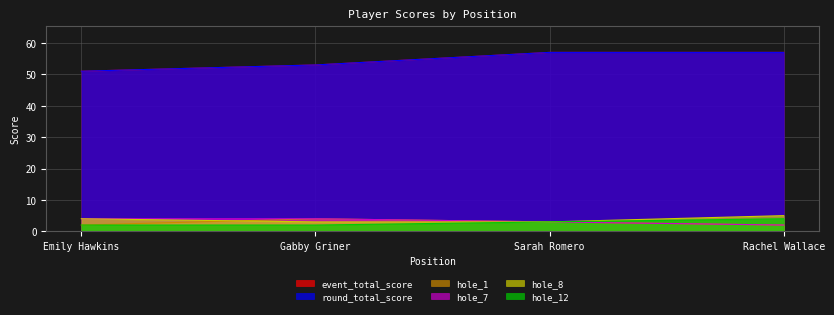

True or false: hole_7 has more than 1 interior local peaks.

False